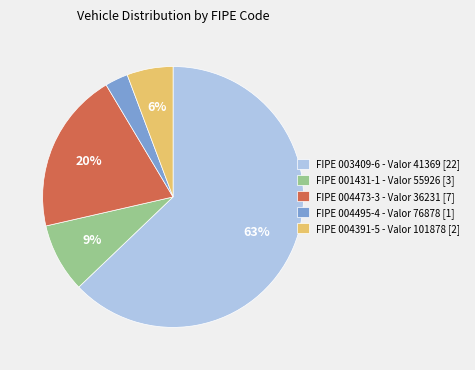

The FIPE 004391-5 - Valor 101878 [2] slice represents 1% of the pie. True or false?

False